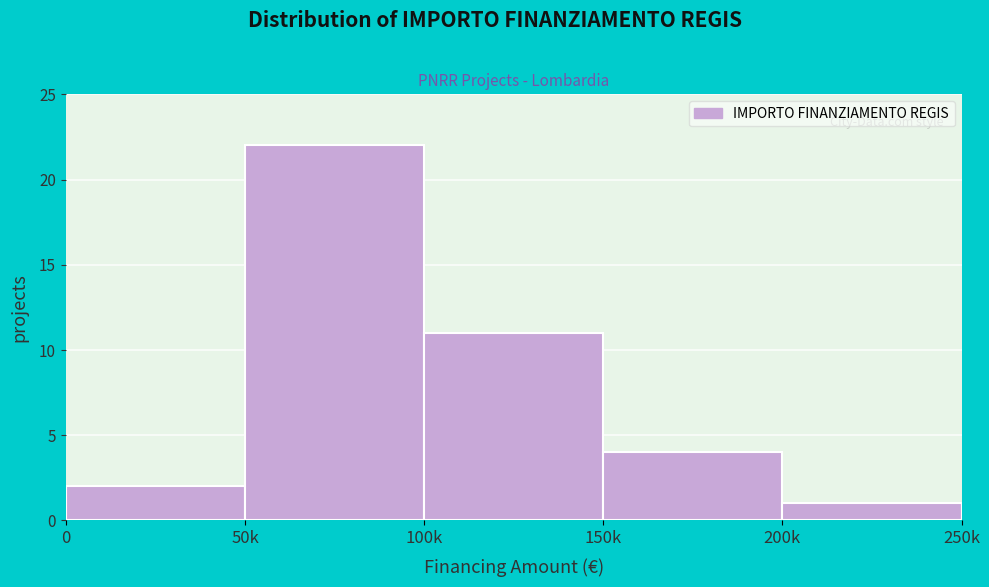

Reading left to right, transcribe all the data shown in this chart.

2	22	11	4	1